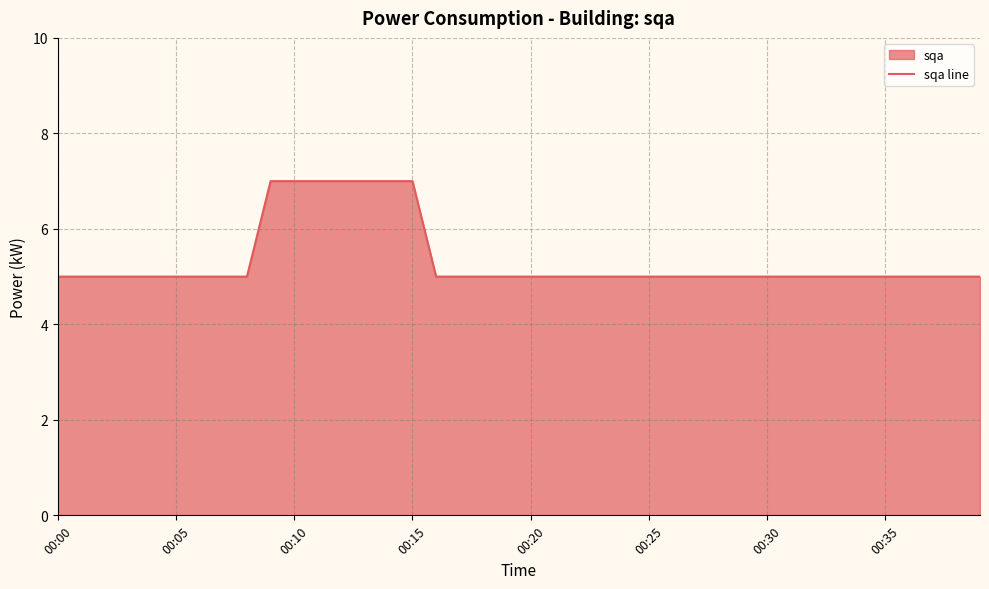

Which has a higher value, 28 or 22?

28